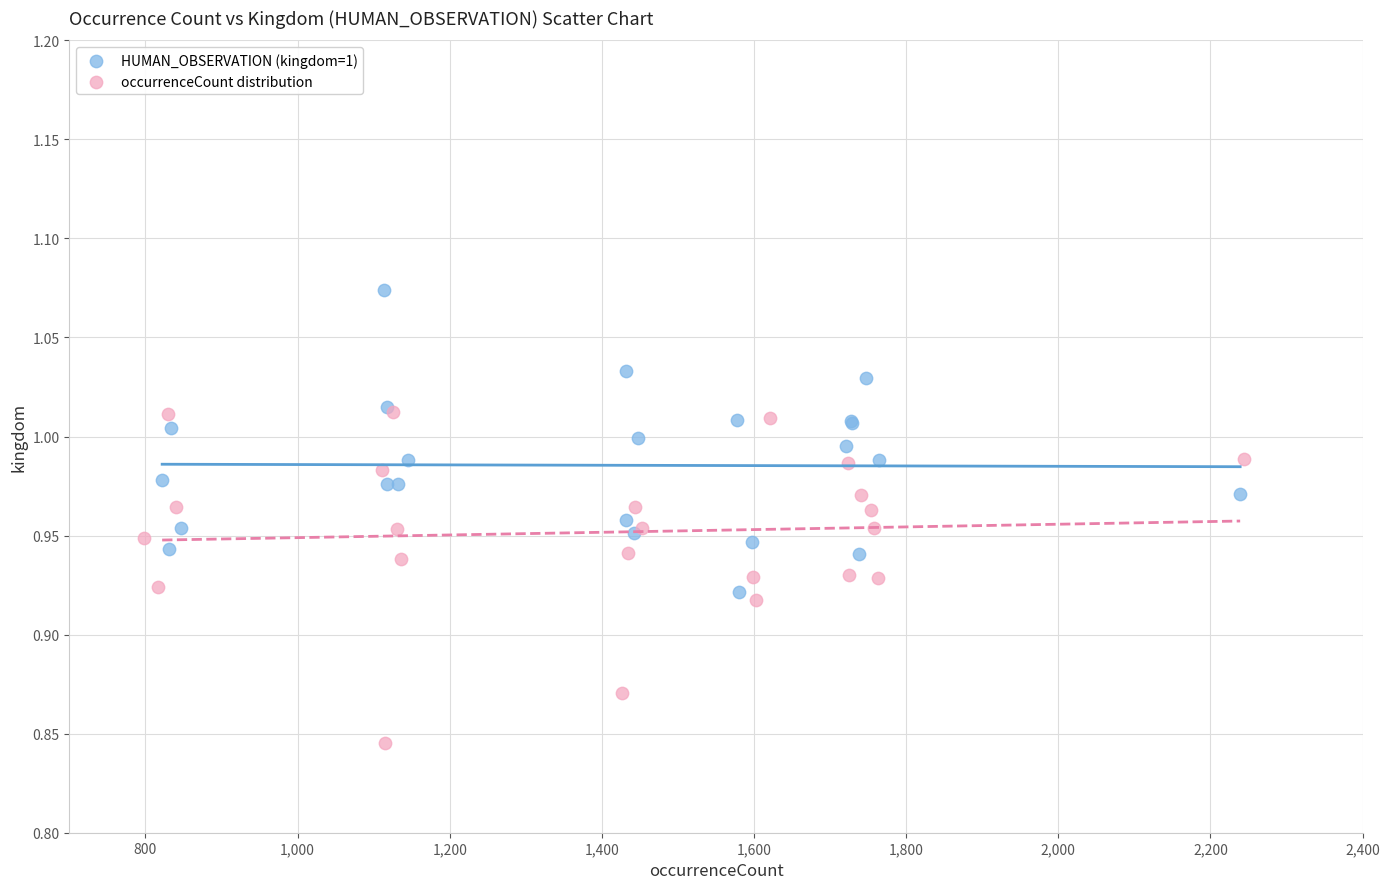

Which series contains the lowest Y value?

occurrenceCount distribution